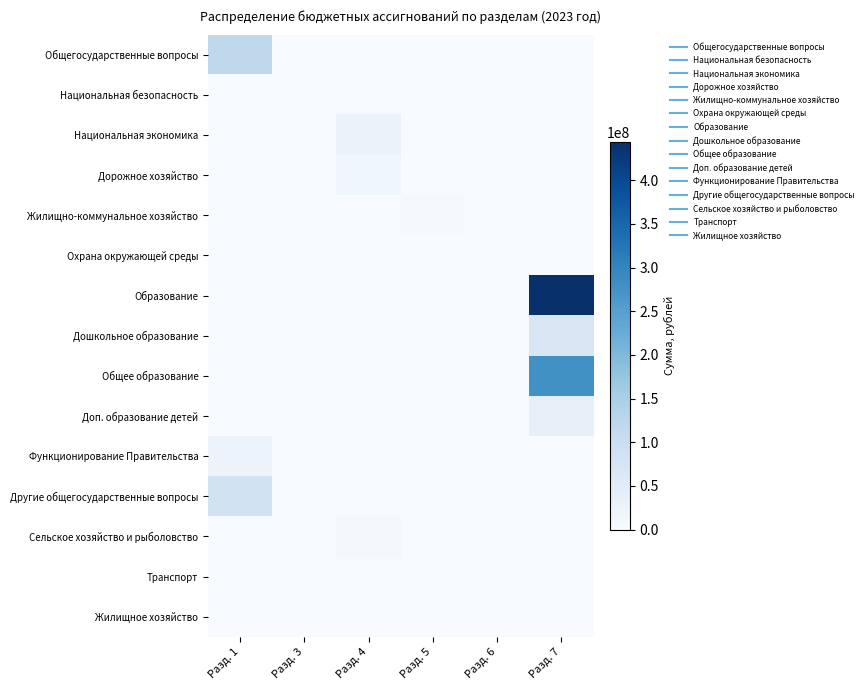

Reading left to right, extract all data points from this chart.

Общегосударственные вопросы: Разд. 1=121287486.6	Разд. 3=0.0	Разд. 4=0.0	Разд. 5=0.0	Разд. 6=0.0	Разд. 7=0.0
Национальная безопасность: Разд. 1=0.0	Разд. 3=23491.0	Разд. 4=0.0	Разд. 5=0.0	Разд. 6=0.0	Разд. 7=0.0
Национальная экономика: Разд. 1=0.0	Разд. 3=0.0	Разд. 4=29058572.0	Разд. 5=0.0	Разд. 6=0.0	Разд. 7=0.0
Дорожное хозяйство: Разд. 1=0.0	Разд. 3=0.0	Разд. 4=16430524.4	Разд. 5=0.0	Разд. 6=0.0	Разд. 7=0.0
Жилищно-коммунальное хозяйство: Разд. 1=0.0	Разд. 3=0.0	Разд. 4=0.0	Разд. 5=6751815.3	Разд. 6=0.0	Разд. 7=0.0
Охрана окружающей среды: Разд. 1=0.0	Разд. 3=0.0	Разд. 4=0.0	Разд. 5=0.0	Разд. 6=3165273.2	Разд. 7=0.0
Образование: Разд. 1=0.0	Разд. 3=0.0	Разд. 4=0.0	Разд. 5=0.0	Разд. 6=0.0	Разд. 7=444168394.8
Дошкольное образование: Разд. 1=0.0	Разд. 3=0.0	Разд. 4=0.0	Разд. 5=0.0	Разд. 6=0.0	Разд. 7=66882130.1
Общее образование: Разд. 1=0.0	Разд. 3=0.0	Разд. 4=0.0	Разд. 5=0.0	Разд. 6=0.0	Разд. 7=278768529.9
Доп. образование детей: Разд. 1=0.0	Разд. 3=0.0	Разд. 4=0.0	Разд. 5=0.0	Разд. 6=0.0	Разд. 7=34898763.5
Функционирование Правительства: Разд. 1=25838945.4	Разд. 3=0.0	Разд. 4=0.0	Разд. 5=0.0	Разд. 6=0.0	Разд. 7=0.0
Другие общегосударственные вопросы: Разд. 1=84548323.7	Разд. 3=0.0	Разд. 4=0.0	Разд. 5=0.0	Разд. 6=0.0	Разд. 7=0.0
Сельское хозяйство и рыболовство: Разд. 1=0.0	Разд. 3=0.0	Разд. 4=7111396.6	Разд. 5=0.0	Разд. 6=0.0	Разд. 7=0.0
Транспорт: Разд. 1=0.0	Разд. 3=0.0	Разд. 4=2712803.4	Разд. 5=0.0	Разд. 6=0.0	Разд. 7=0.0
Жилищное хозяйство: Разд. 1=0.0	Разд. 3=0.0	Разд. 4=0.0	Разд. 5=138376.4	Разд. 6=0.0	Разд. 7=0.0